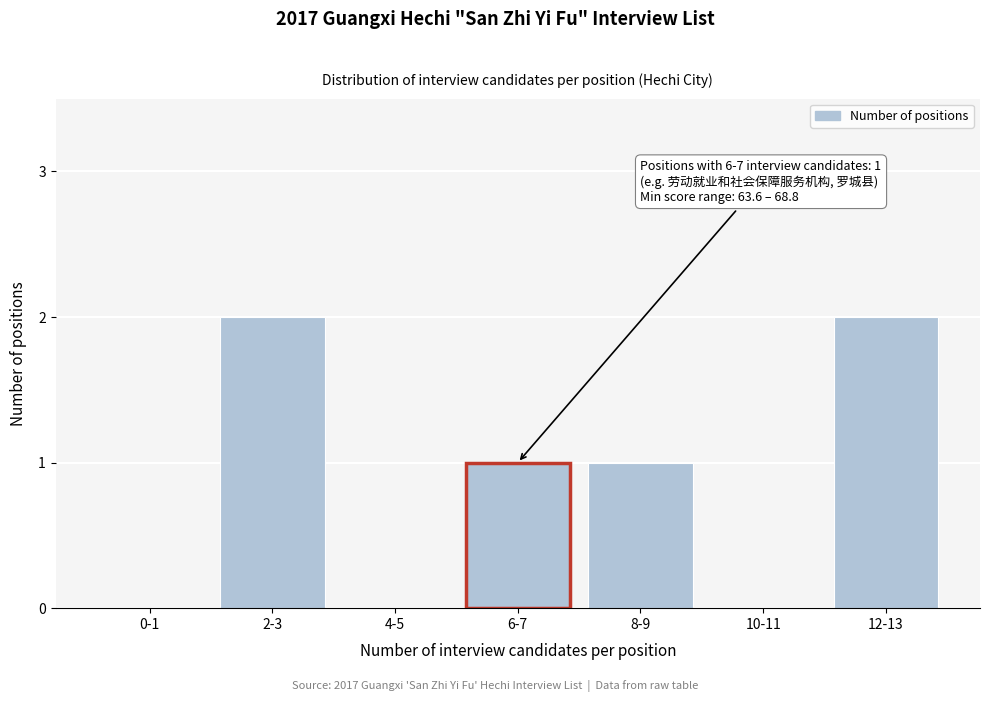

Reading right to left, extract all data points from this chart.

12-13=2	10-11=0	8-9=1	6-7=1	4-5=0	2-3=2	0-1=0